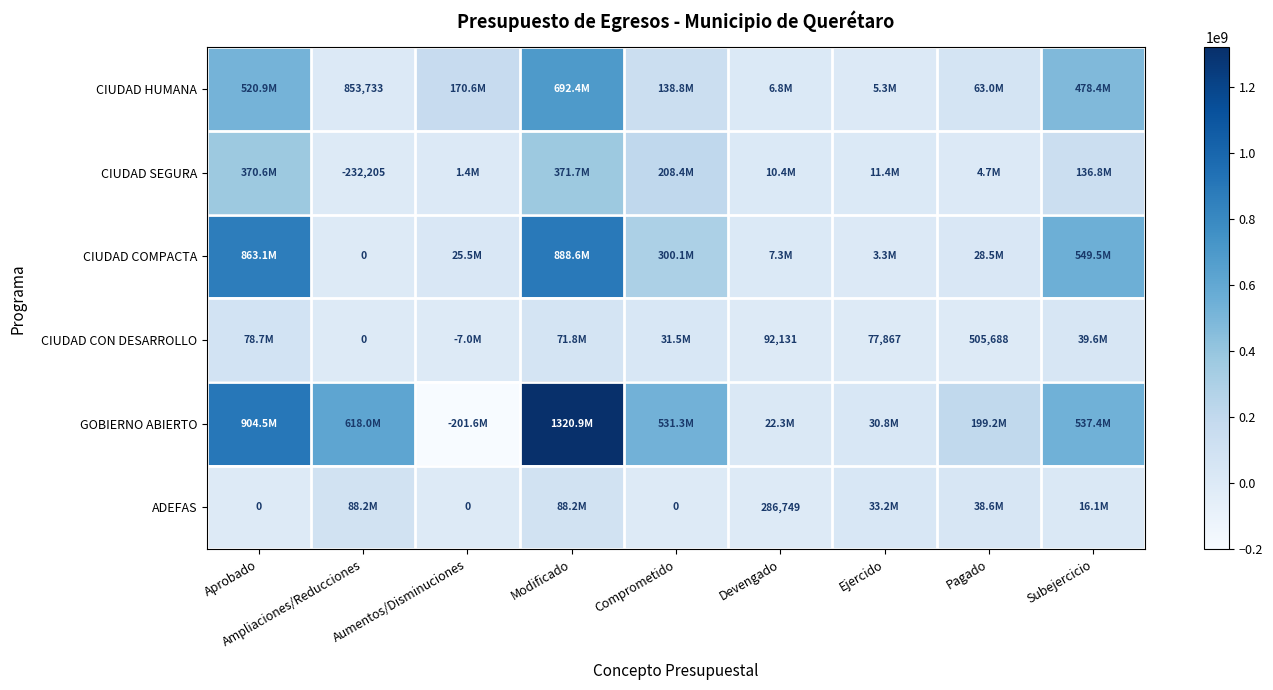

What is the difference between the maximum and minimum values in the CIUDAD HUMANA series?

691498552.2